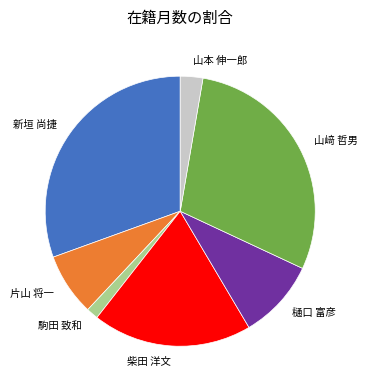

Rank the categories by value from lowest to highest.

駒田 致和, 山本 伸一郎, 片山 将一, 樋口 富彦, 柴田 洋文, 山﨑 哲男, 新垣 尚捷